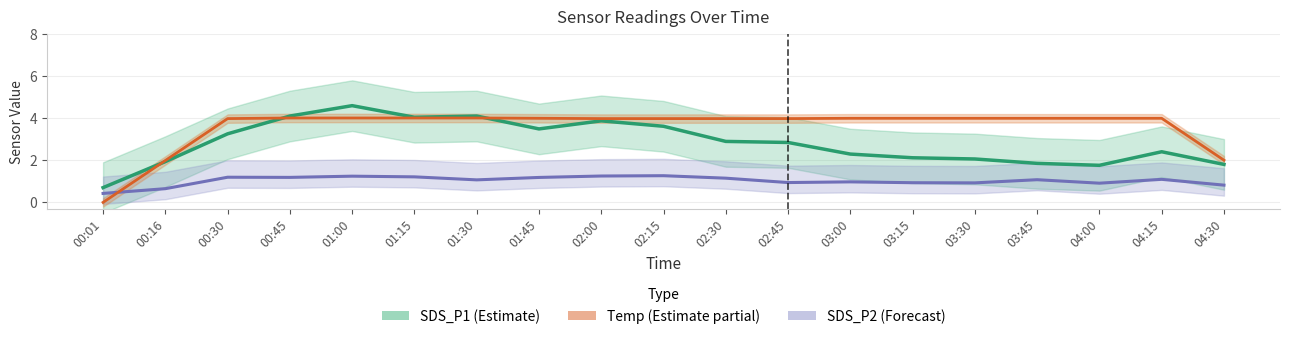

At which label does SDS_P2 (Forecast) reach its peak?

02:15